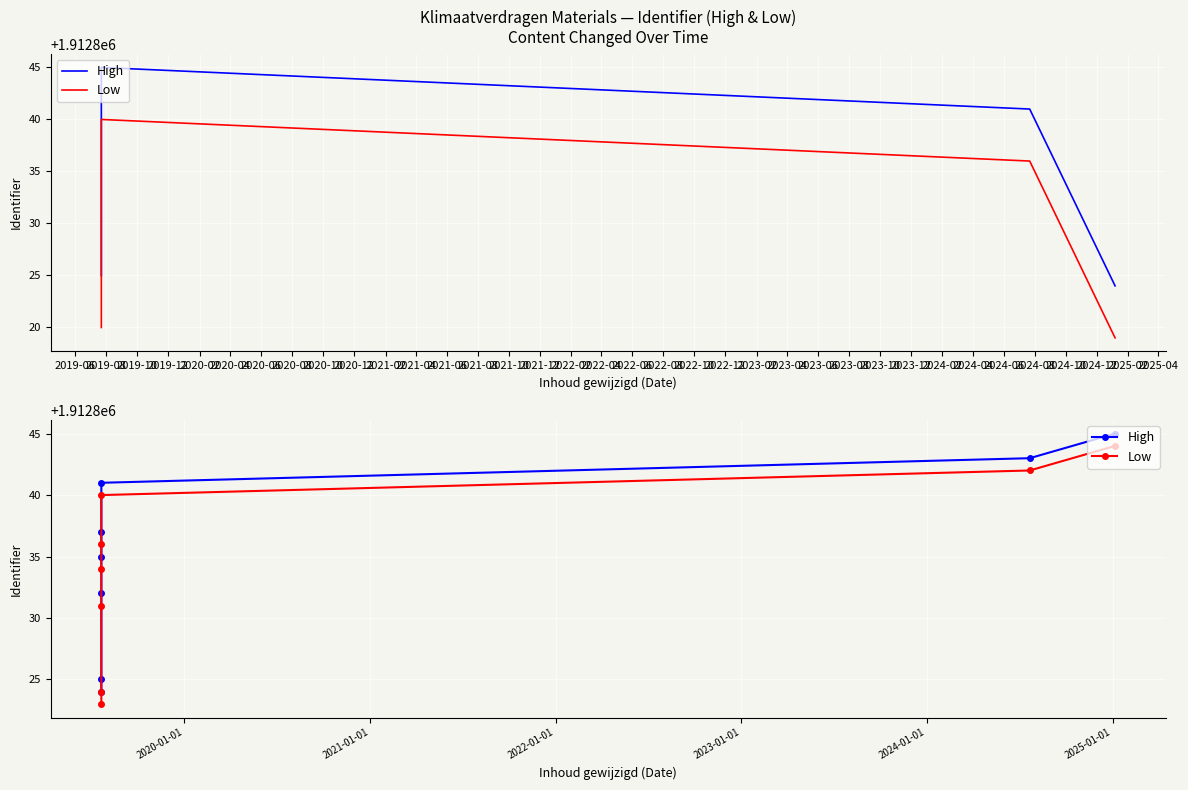

What is the difference between the Low values at 2019-06 and 2019-10?

8